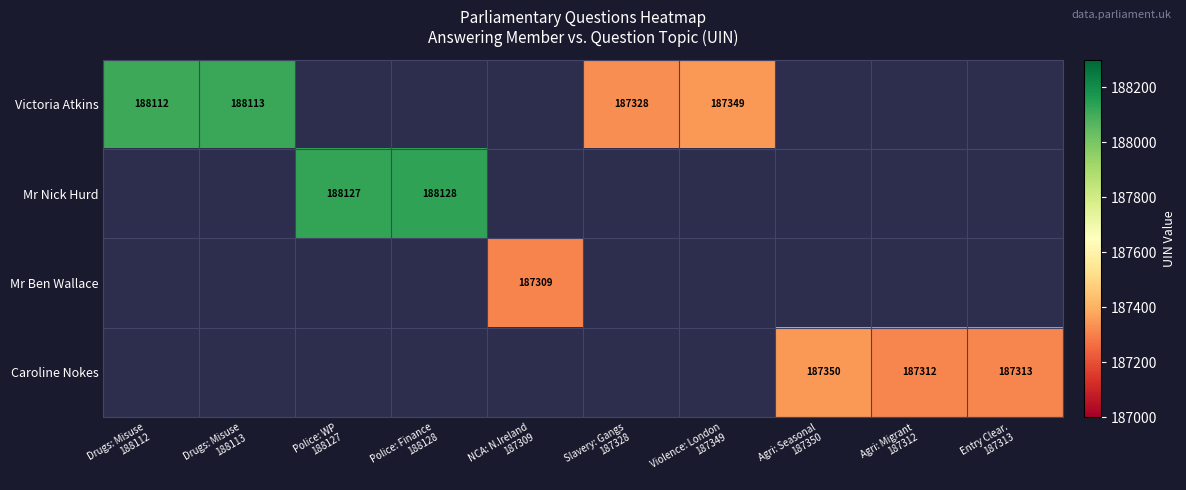

The value of Mr Nick Hurd at Police: WP 188127 is 188127.0. True or false?

True